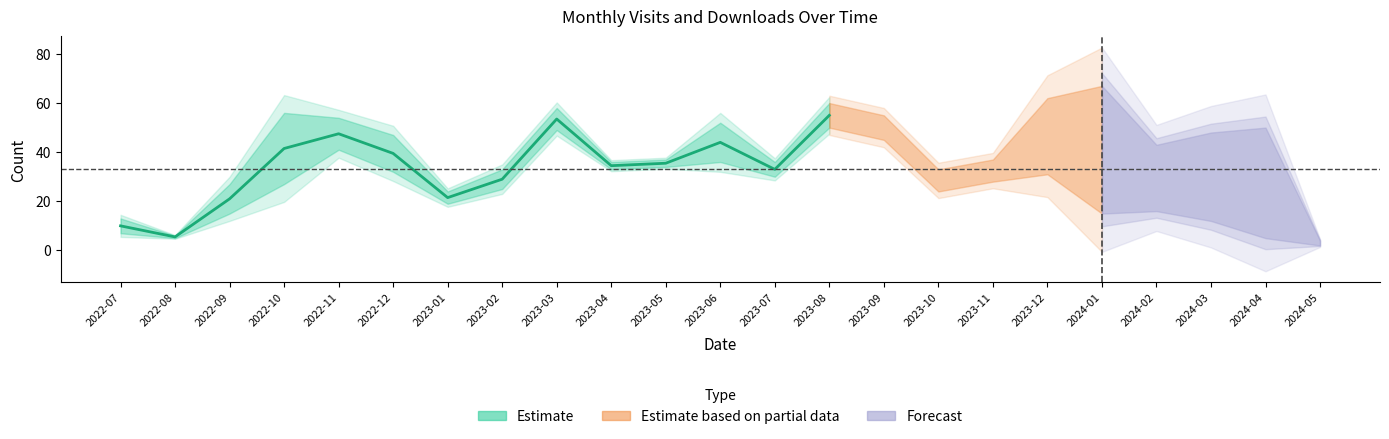

Which has a higher value, 2023-08 or 2022-09?

2023-08